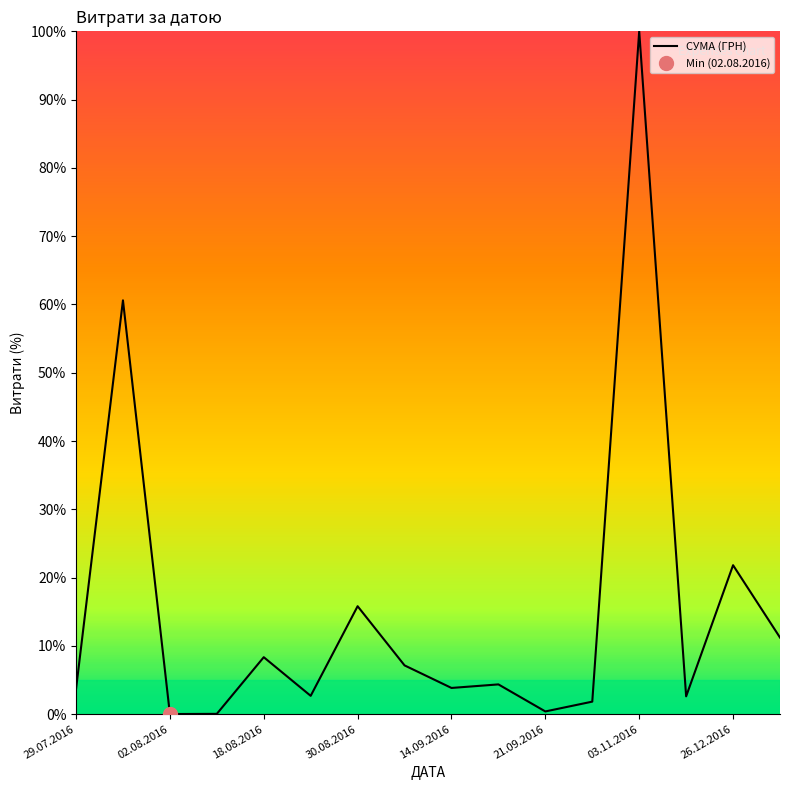

Is it true that СУМА (ГРН) equals 100.0 at 03.11.2016?

True